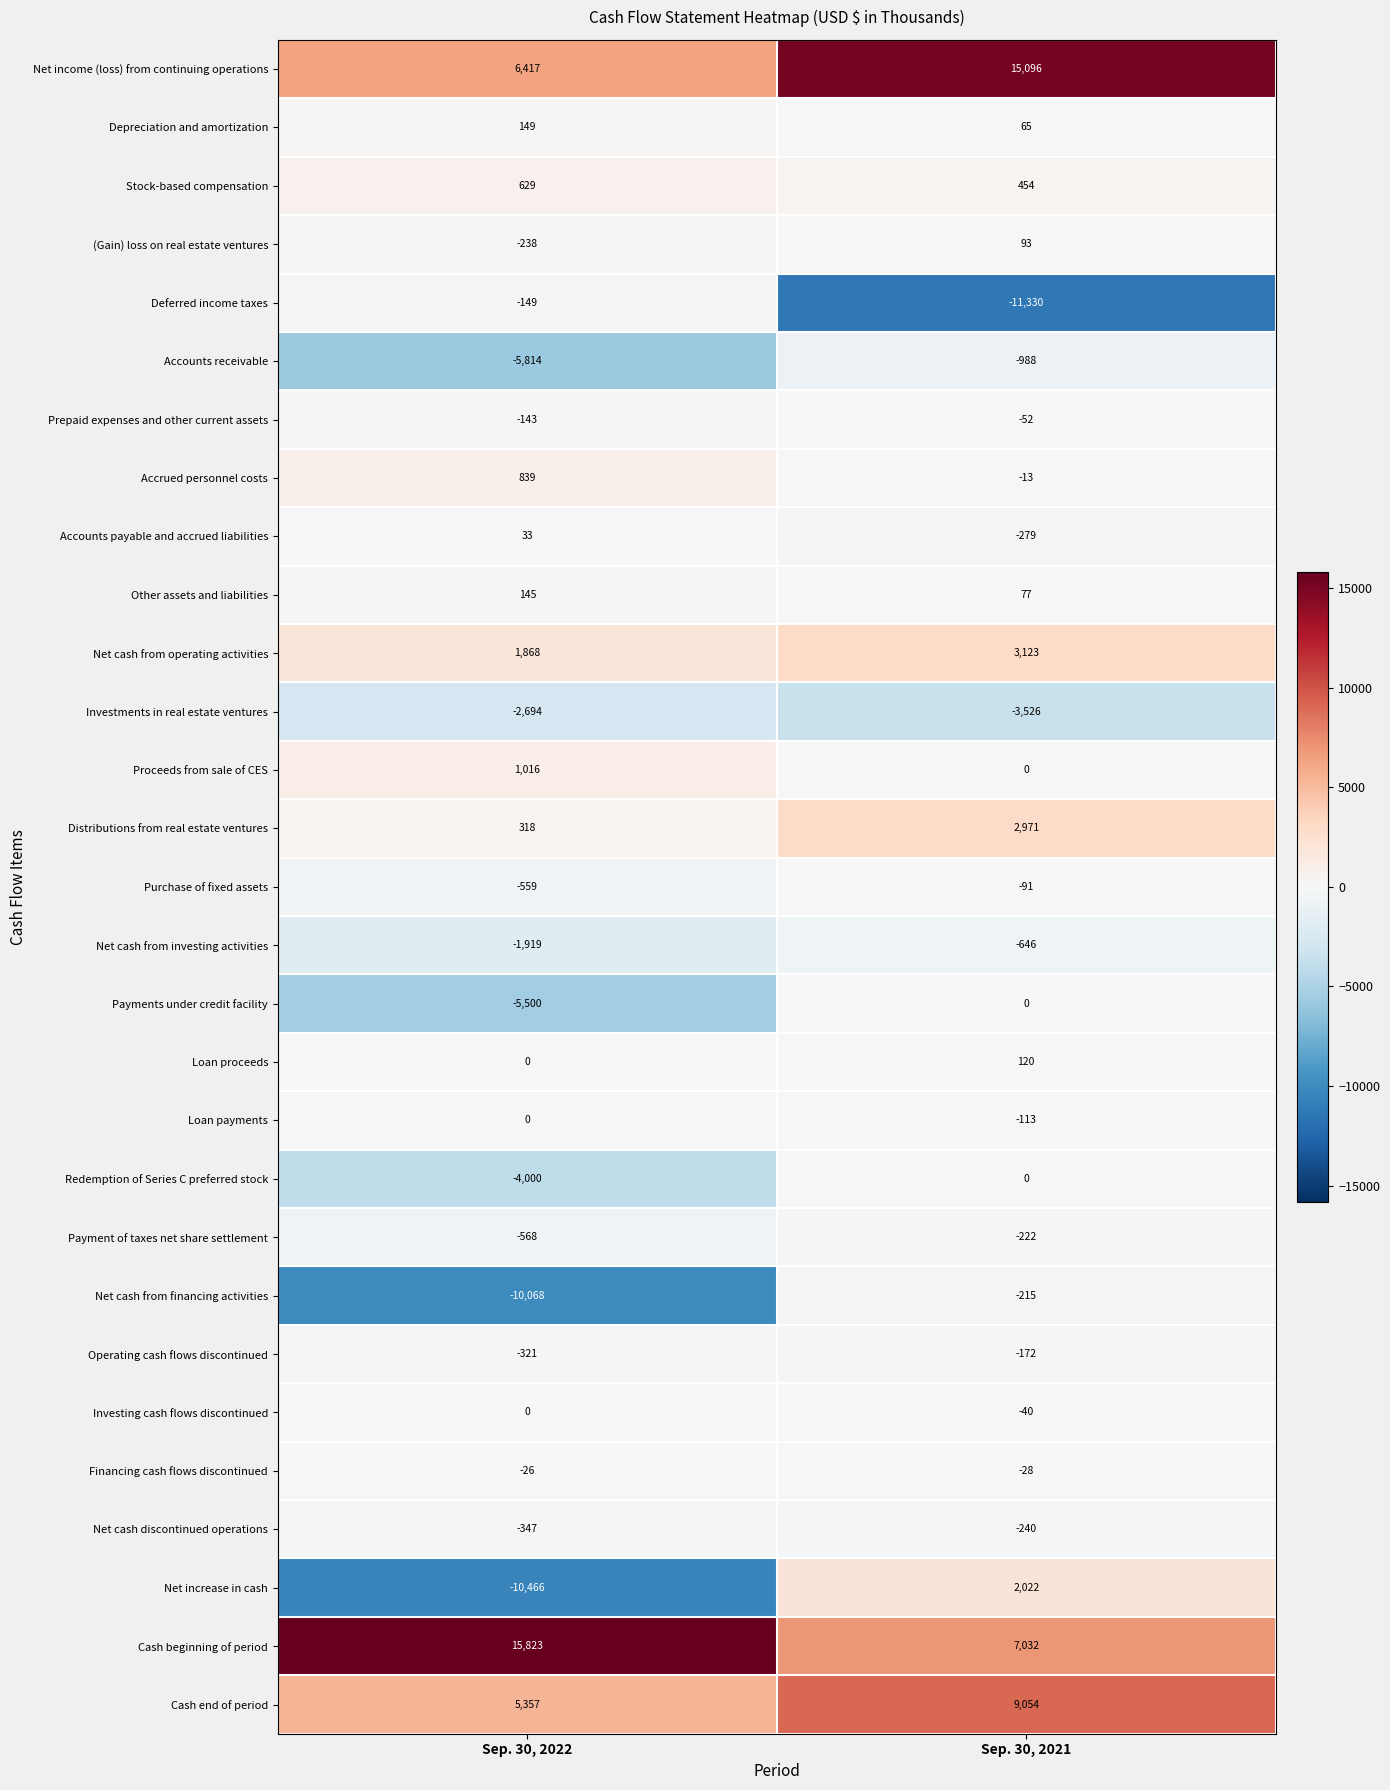

How many series are shown in this chart?

29